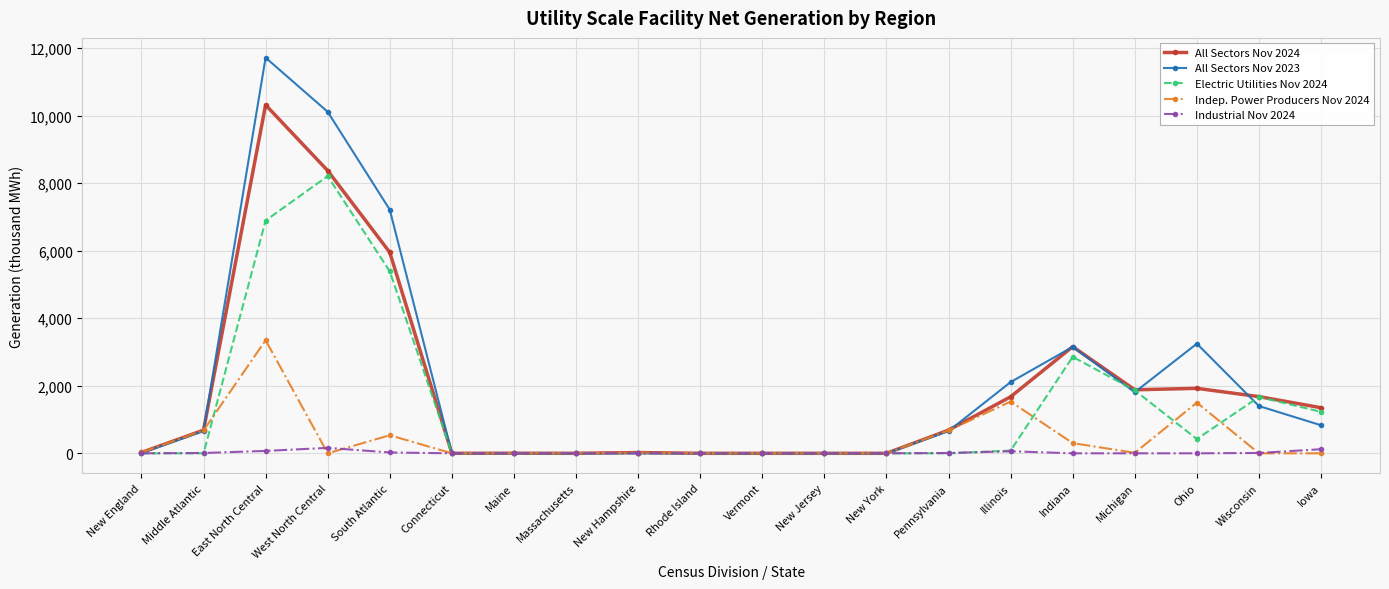

True or false: Industrial Nov 2024 has more than 0 points higher than both neighbors.

True